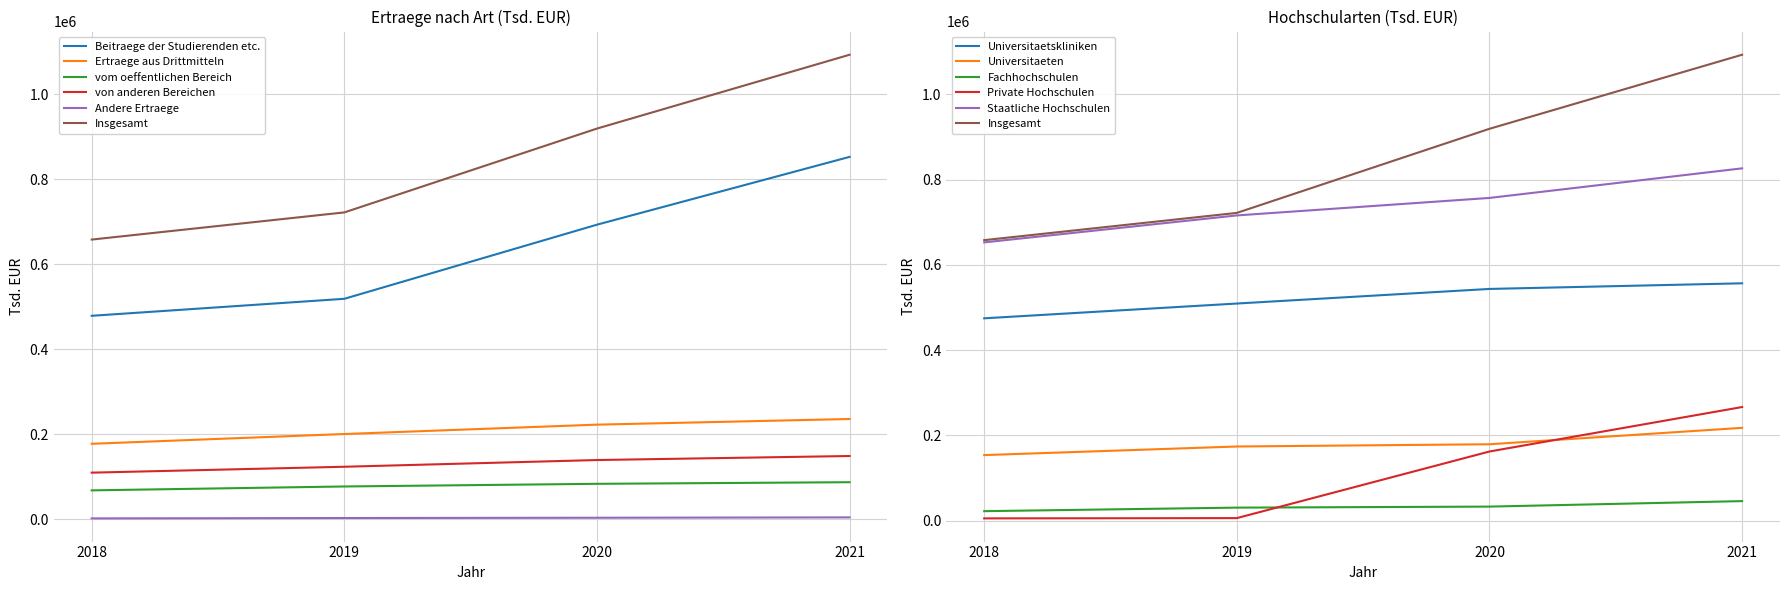

Does the chart have visible grid lines?

Yes